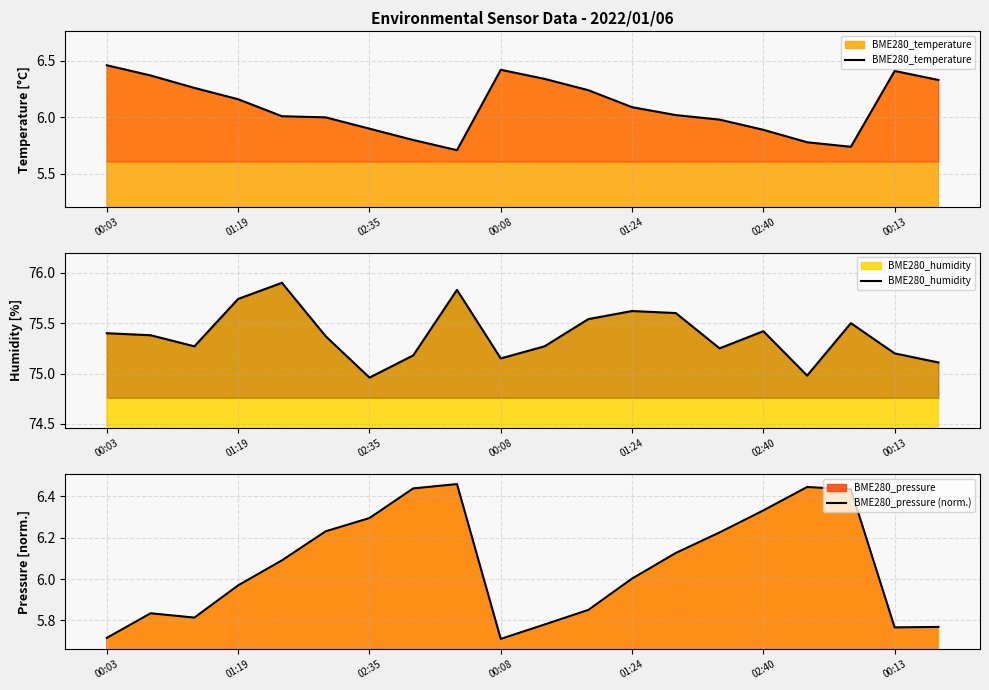

What is the highest value of the BME280_pressure (norm.) series?

6.5